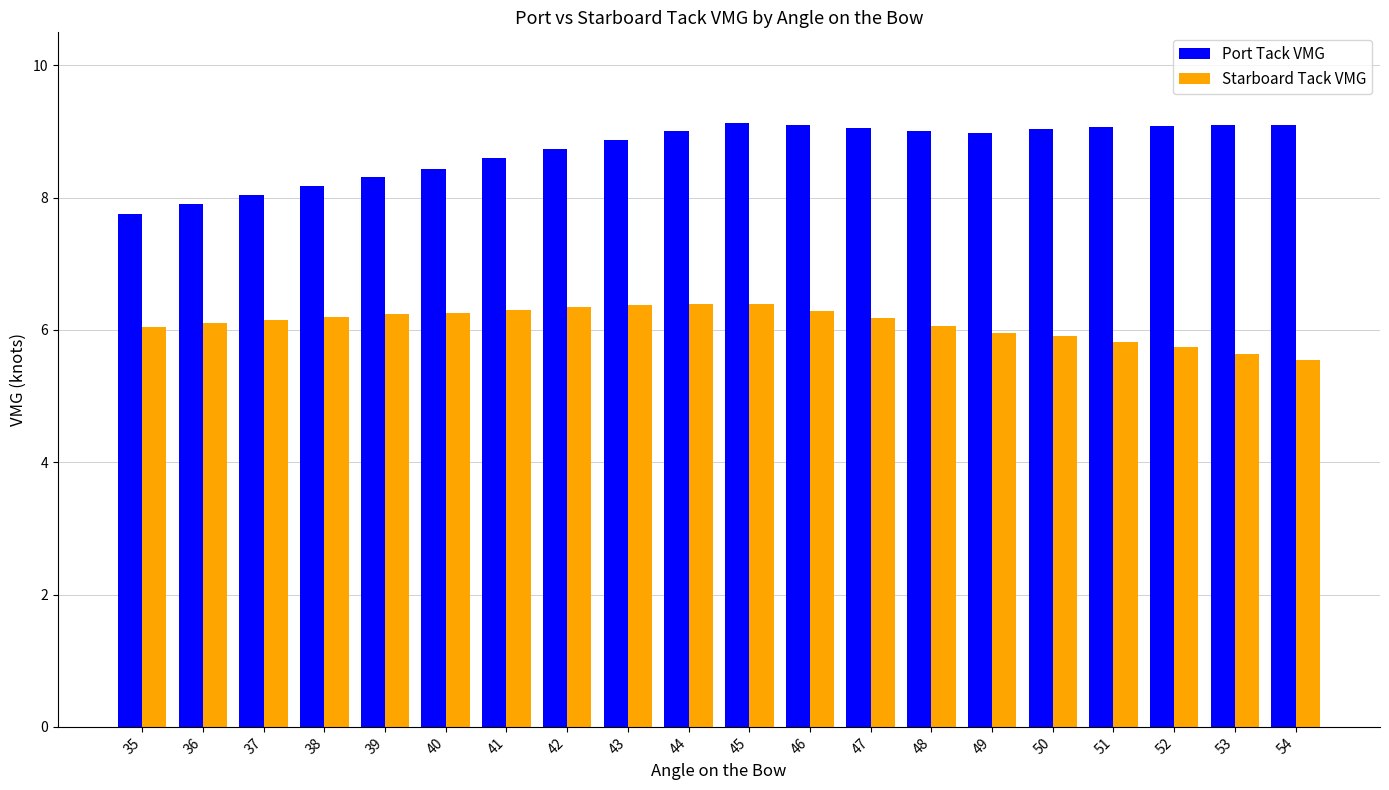

What is the value of the Port Tack VMG bar at the 2nd from the left?

7.9